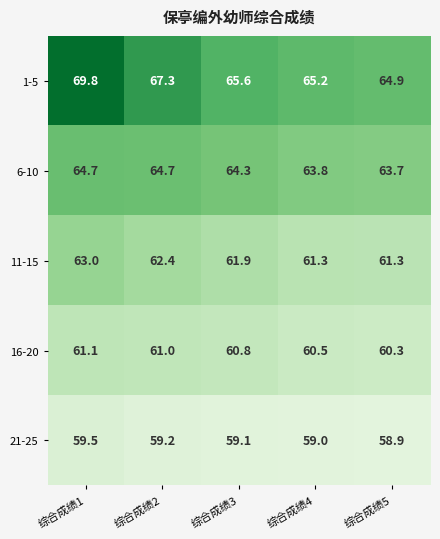

What is the sum of all 21-25 values?

295.7